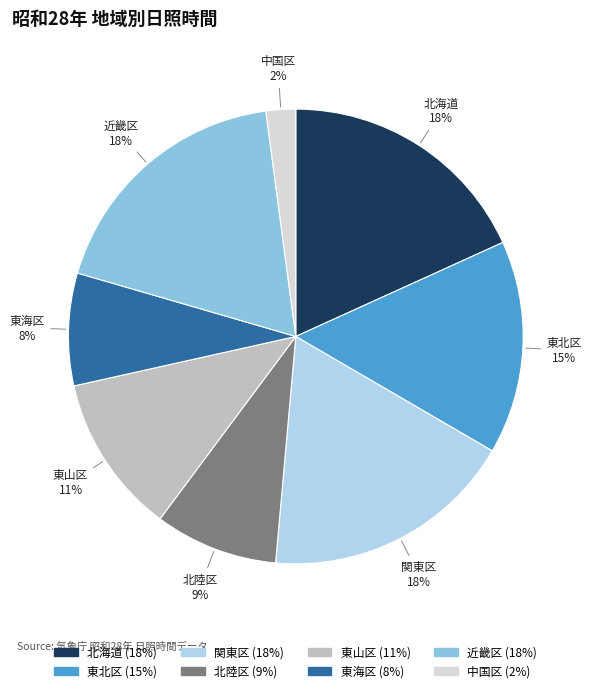

To the nearest percent, what is the difference between the largest and smallest slice percentages?

16%